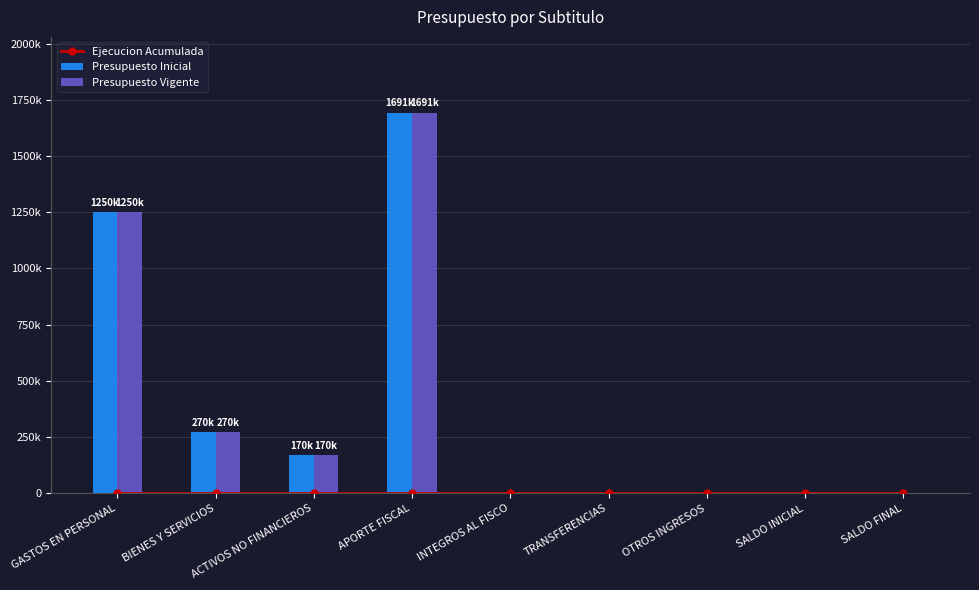

The Ejecucion Acumulada series shows 0 at APORTE FISCAL. True or false?

True